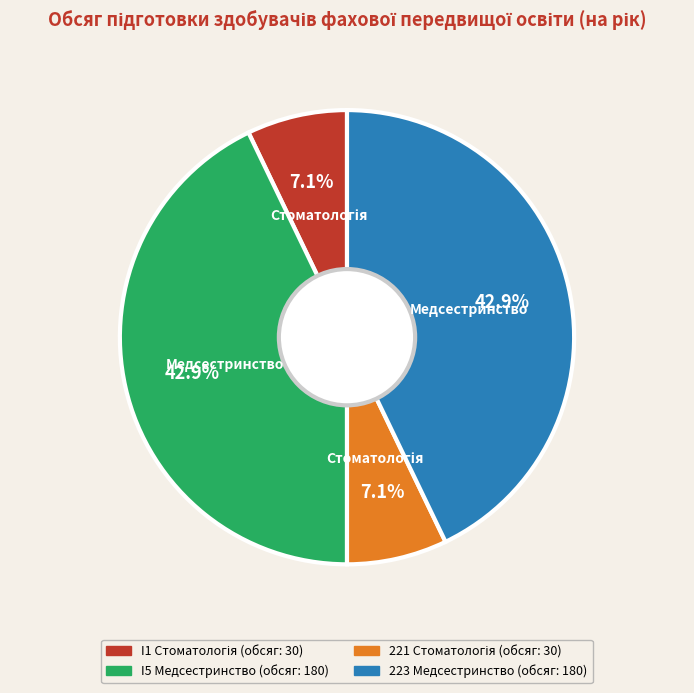

How many segments does this pie chart have?

4